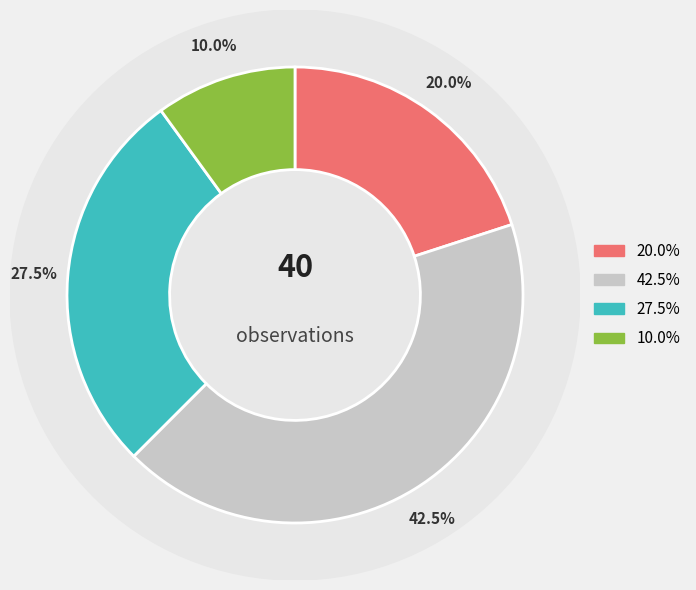

The - slice represents 1% of the pie. True or false?

False